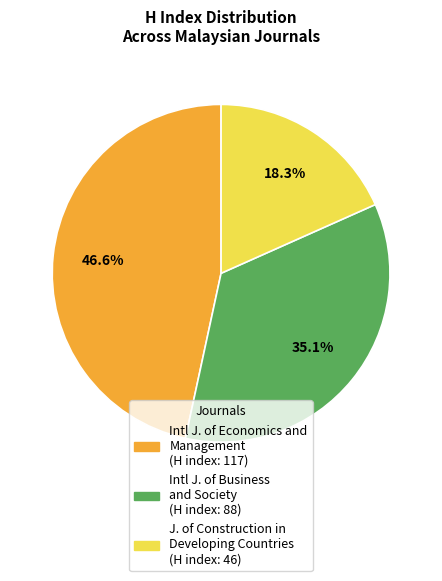

Does any single category account for the majority?

No